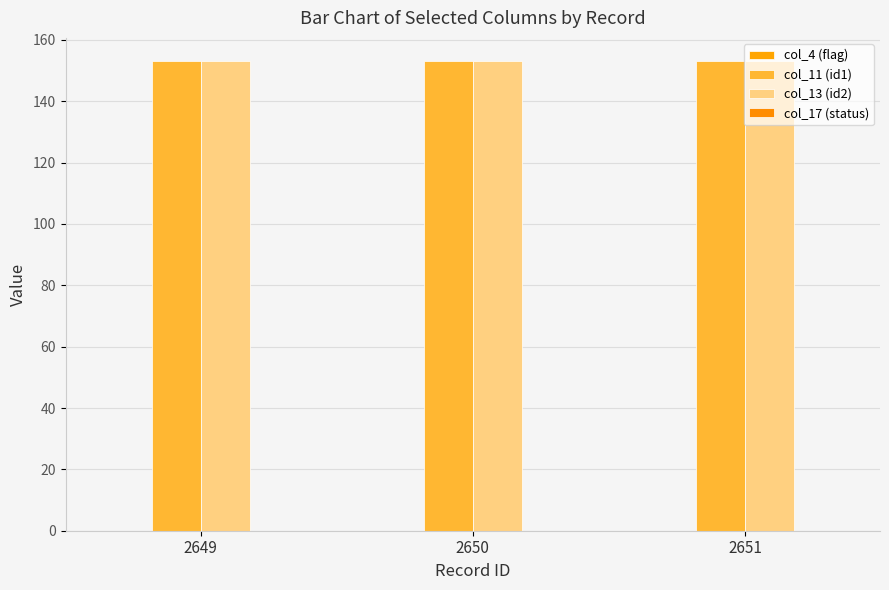

Which series changed the most between 2650 and 2651?

col_4 (flag)